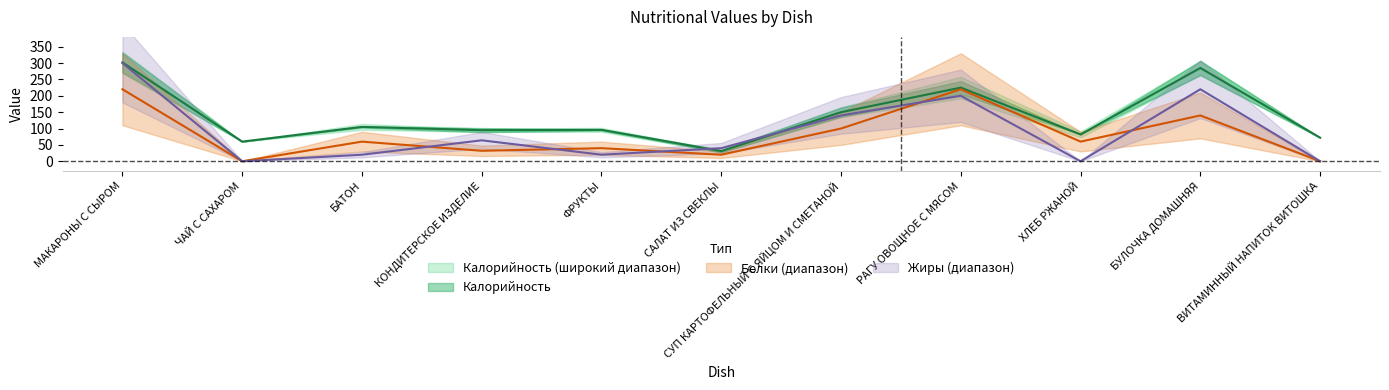

True or false: Жиры and Белки intersect in this chart.

True